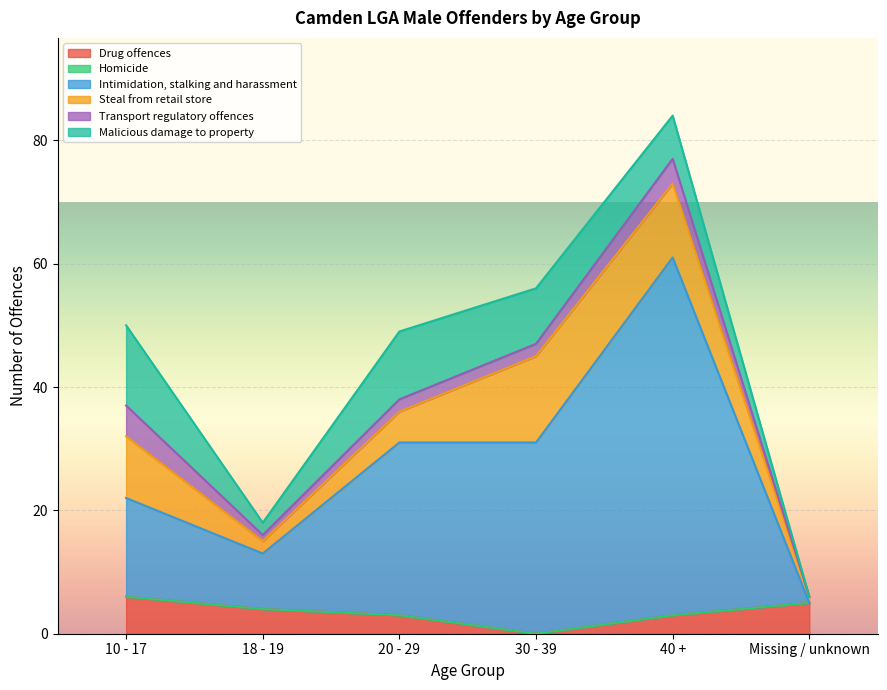

True or false: Homicide and Malicious damage to property cross at least once.

False